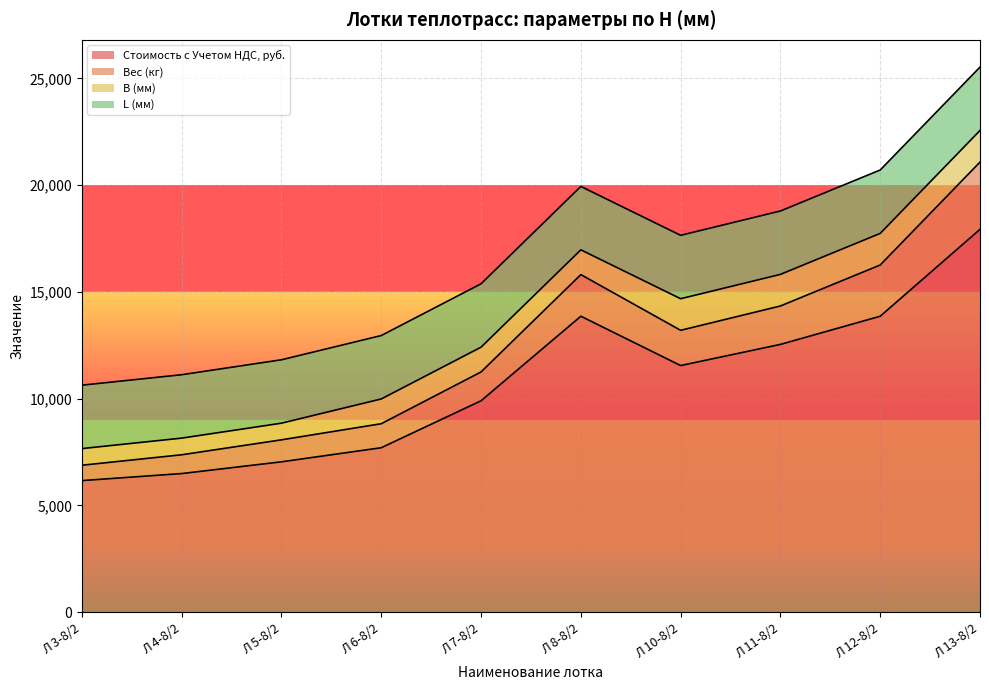

What is the lowest value of the Стоимость с Учетом НДС, руб. series?

6160